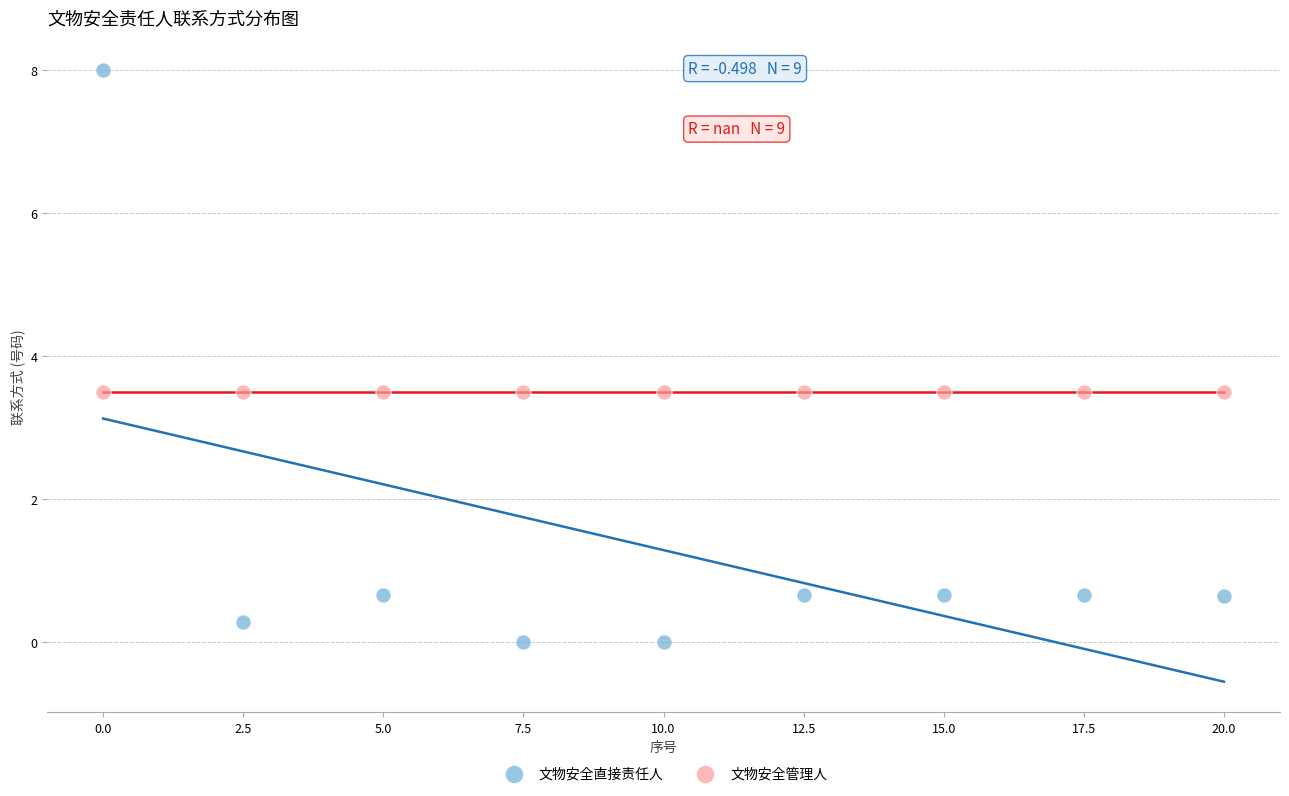

Which series contains the lowest Y value?

文物安全直接责任人